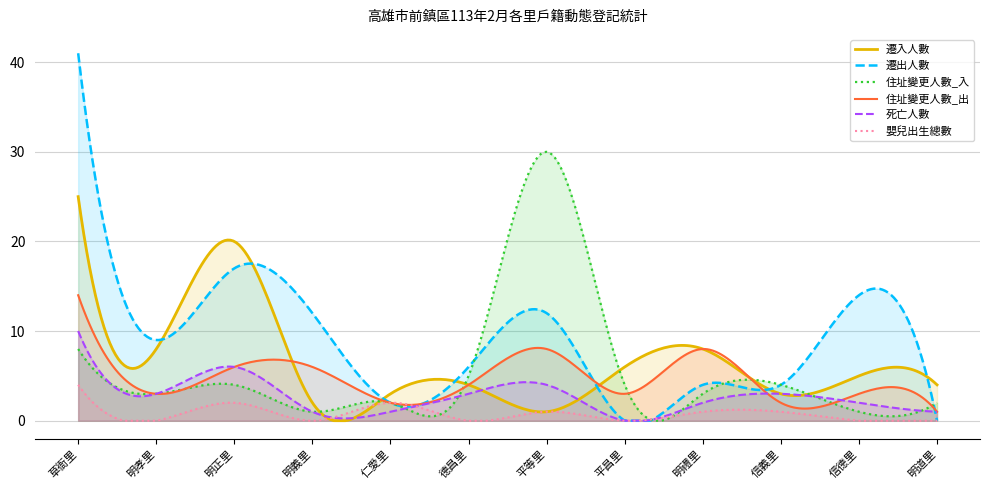

At which category does 嬰兒出生總數 reach its first local peak?

明正里